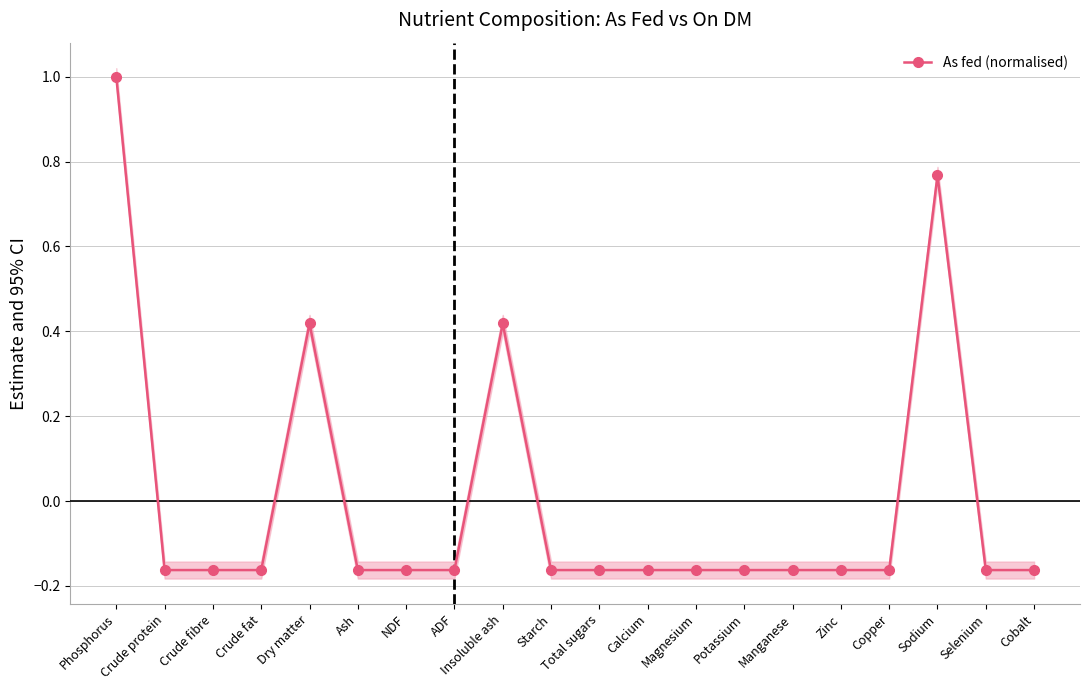

What is the label of the 1st point from the right?

Cobalt